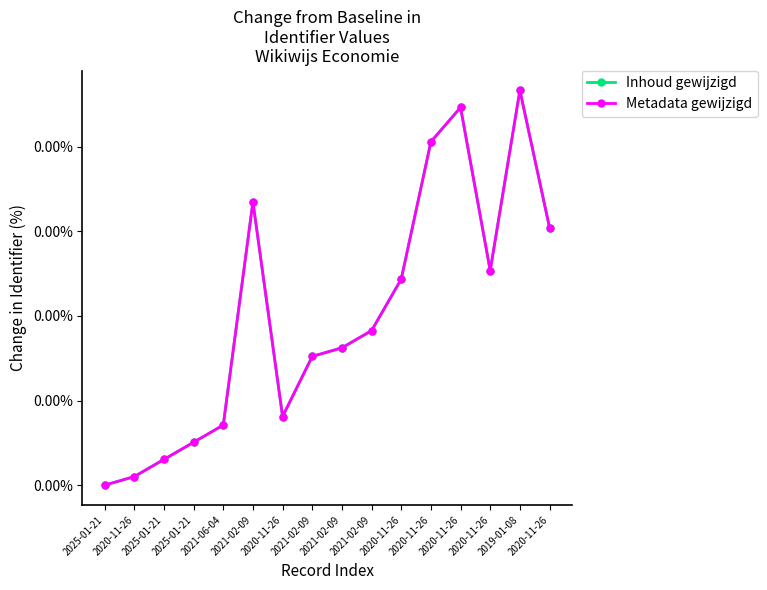

Does the chart have visible grid lines?

No